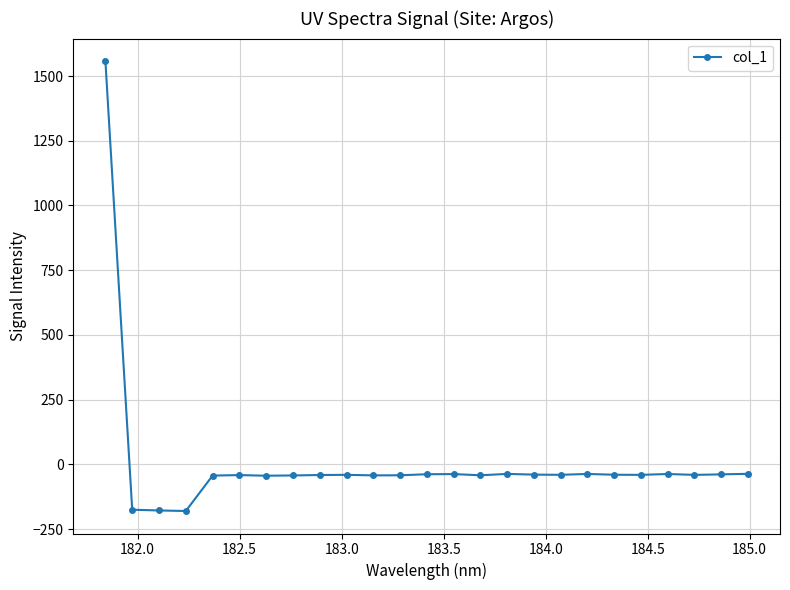

What is the smallest value displayed?

-180.4